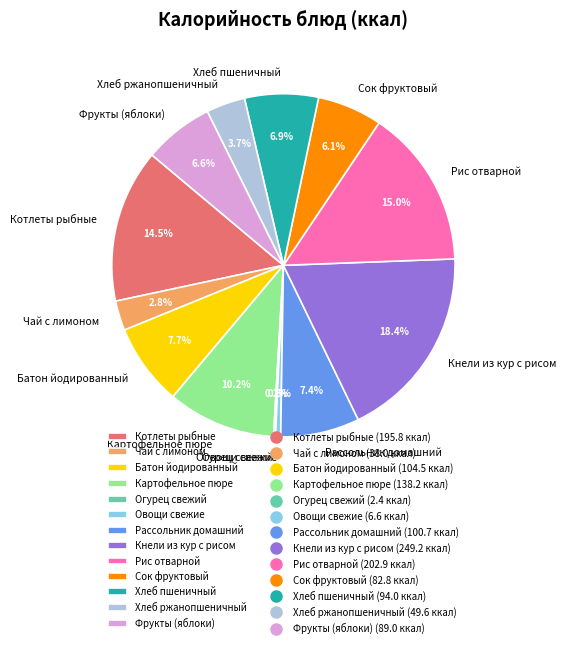

To the nearest percent, what portion does Батон йодированный represent?

8%